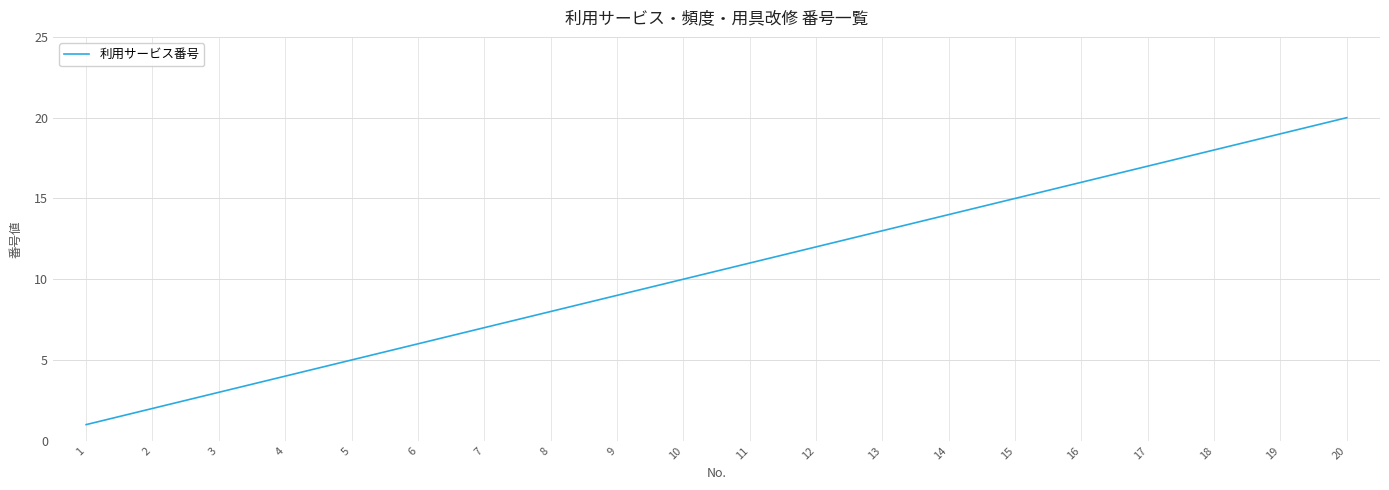

What is the difference between the maximum and minimum values?

19